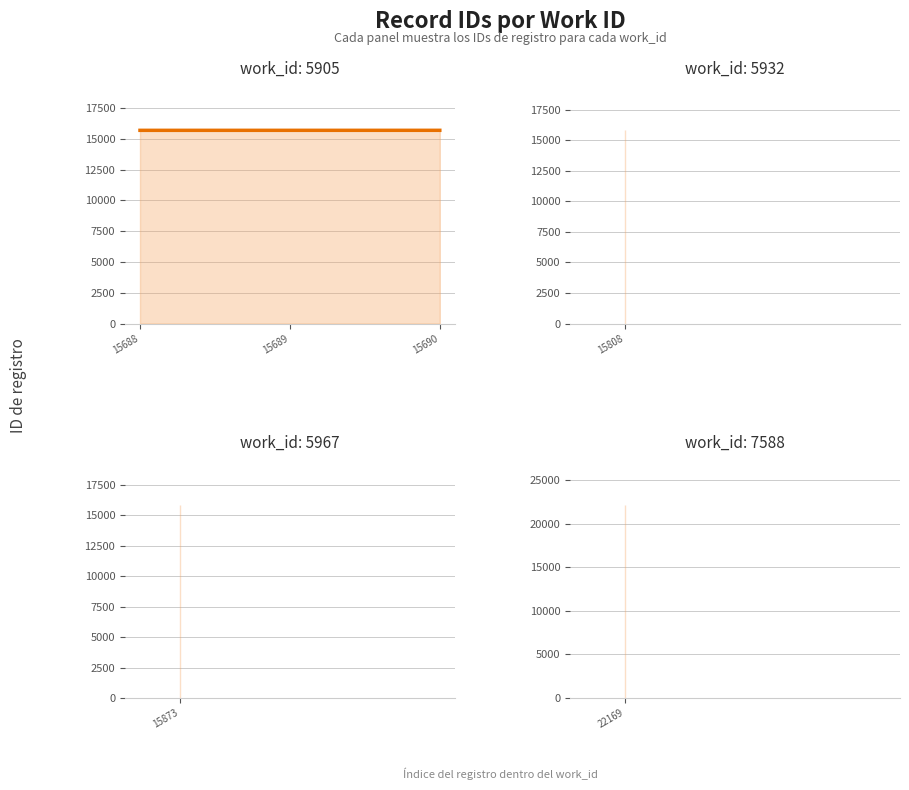

What is the ratio of the value at 15690 to the value at 15689?

1.0